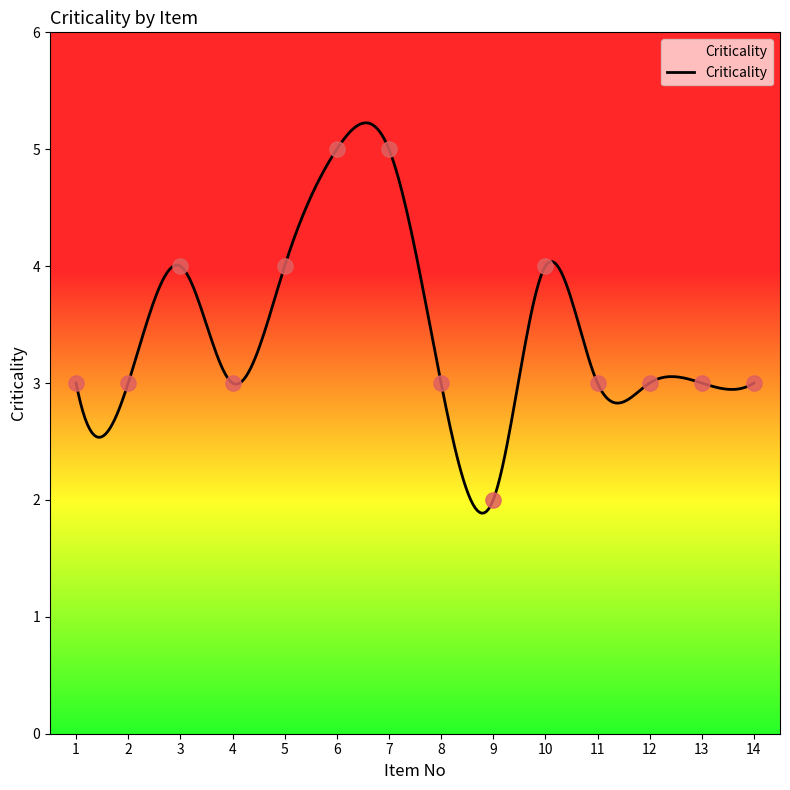

What is the difference between the maximum and minimum values?

3.3